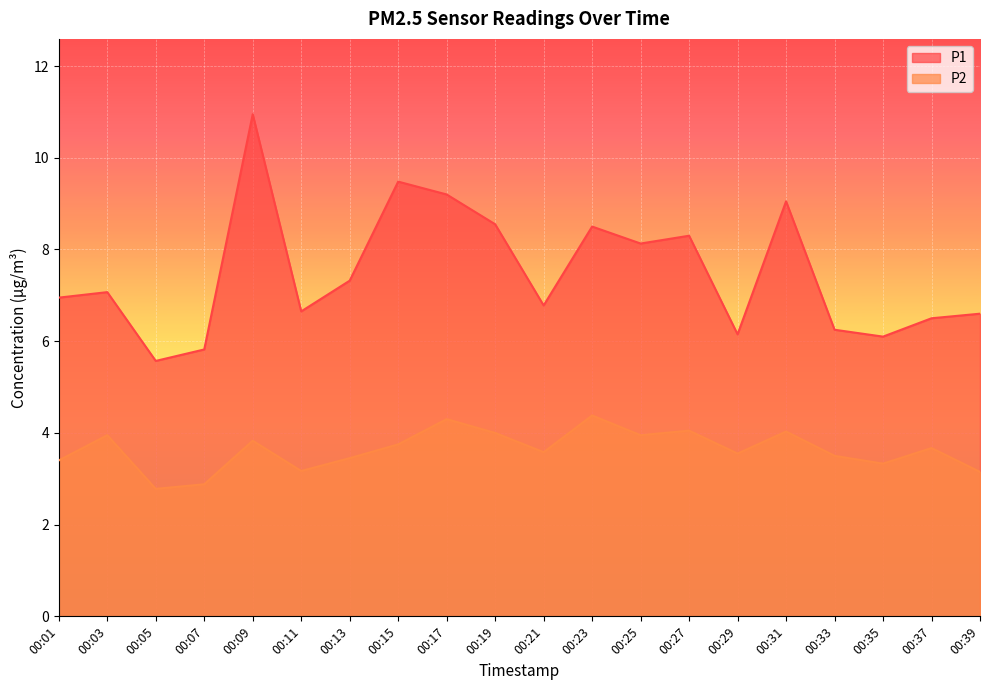

Which category has the lowest value across all series?

00:05